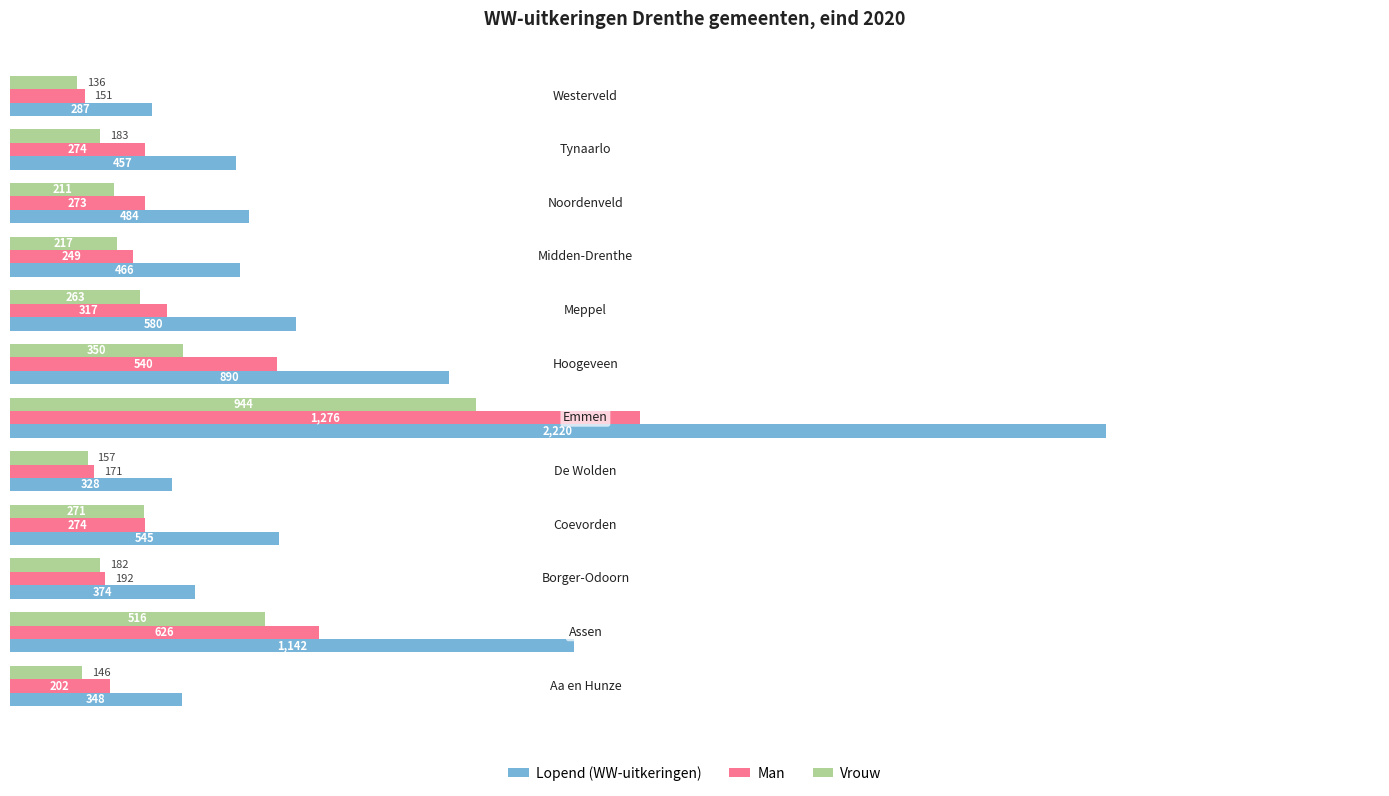

Which series has the widest spread of values?

Lopend (WW-uitkeringen)